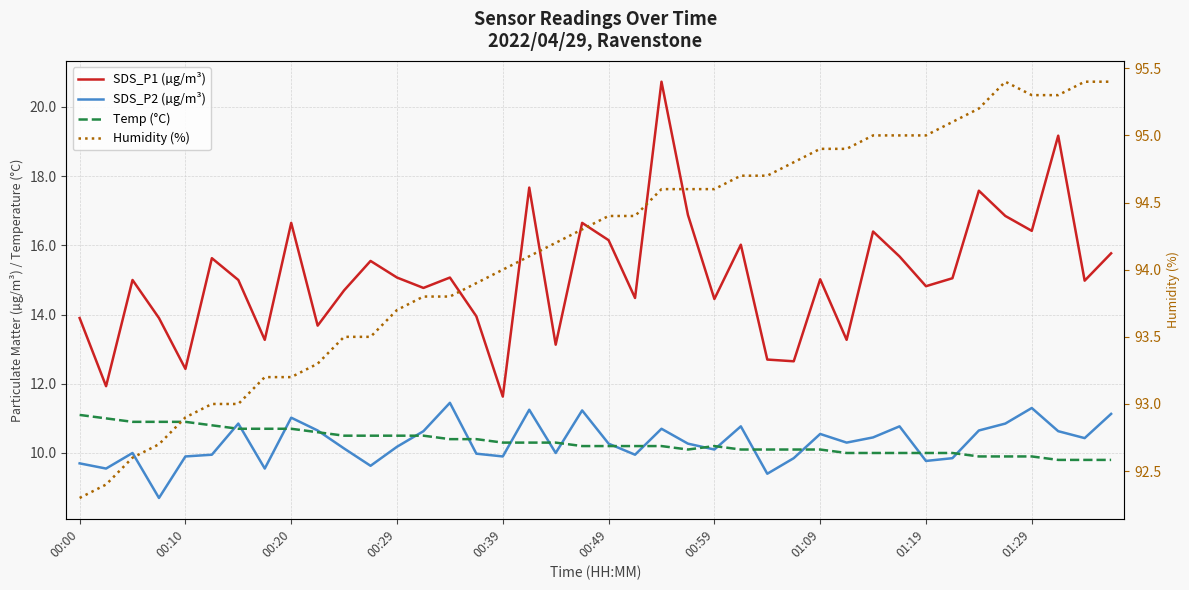

True or false: SDS_P1 (µg/m³) has a value of 14.8 at 13.

True